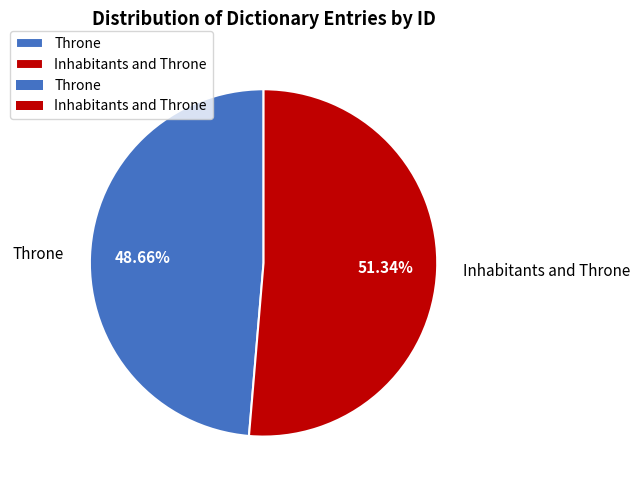

True or false: Throne accounts for 49% of the total.

True